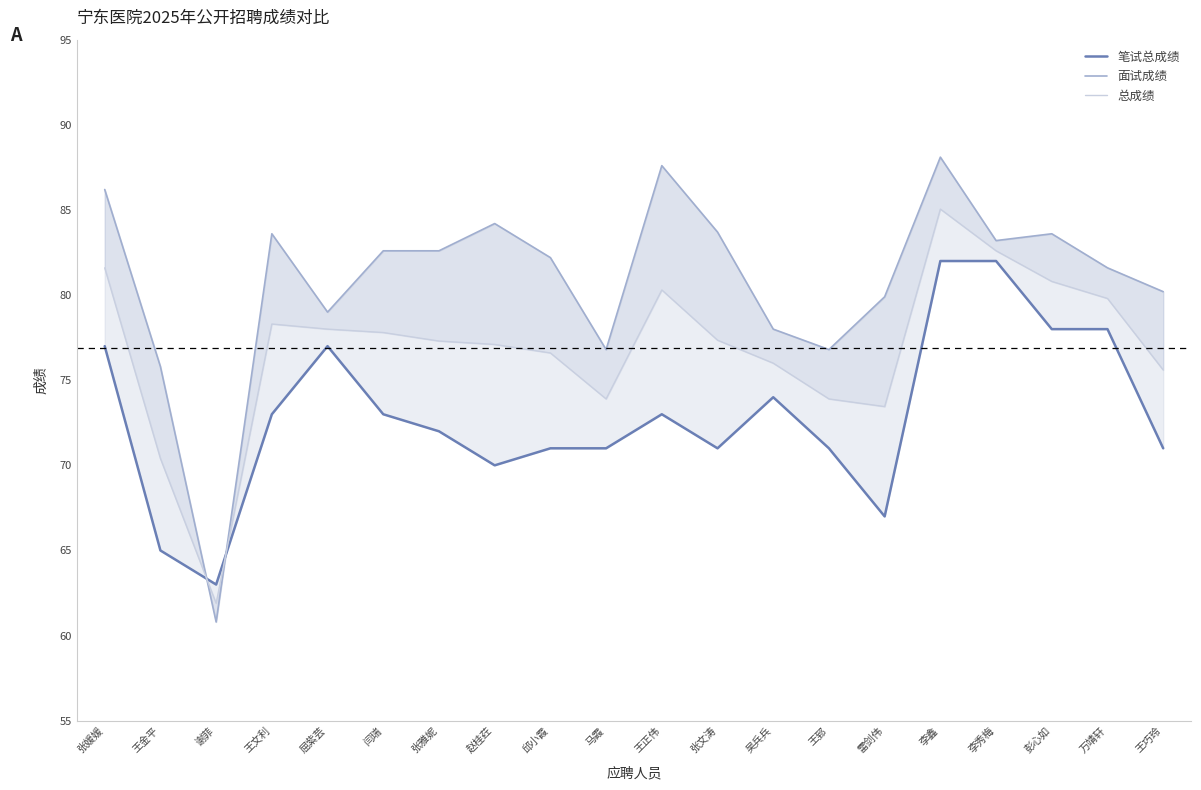

Which label corresponds to the largest value in the chart?

李鑫